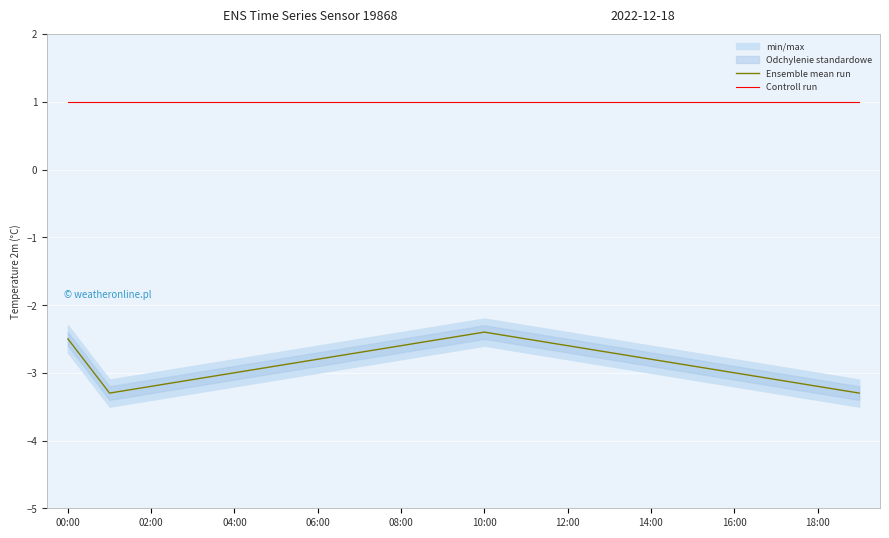

True or false: Controll run and Ensemble mean run intersect in this chart.

False